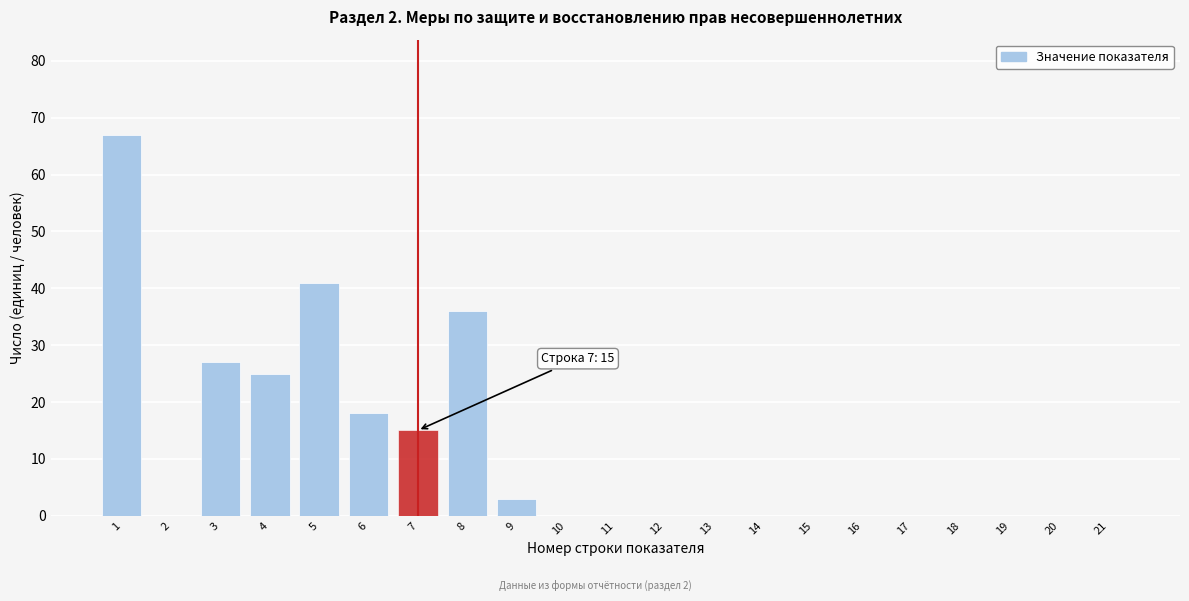

Reading left to right, what are all the values shown in this chart?

1=67	2=0	3=27	4=25	5=41	6=18	7=15	8=36	9=3	10=0	11=0	12=0	13=0	14=0	15=0	16=0	17=0	18=0	19=0	20=0	21=0